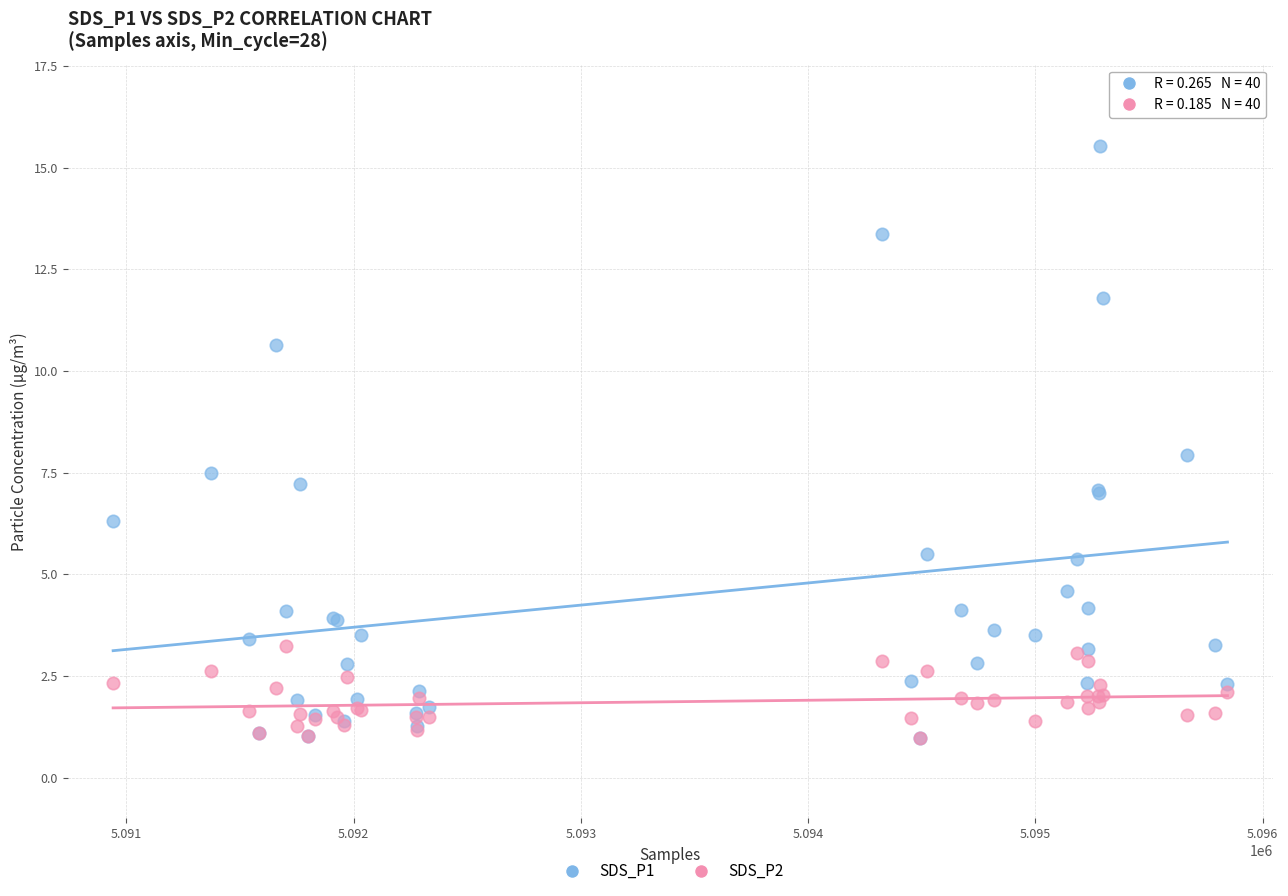

What are all the series names shown in the legend?

SDS_P1, SDS_P2